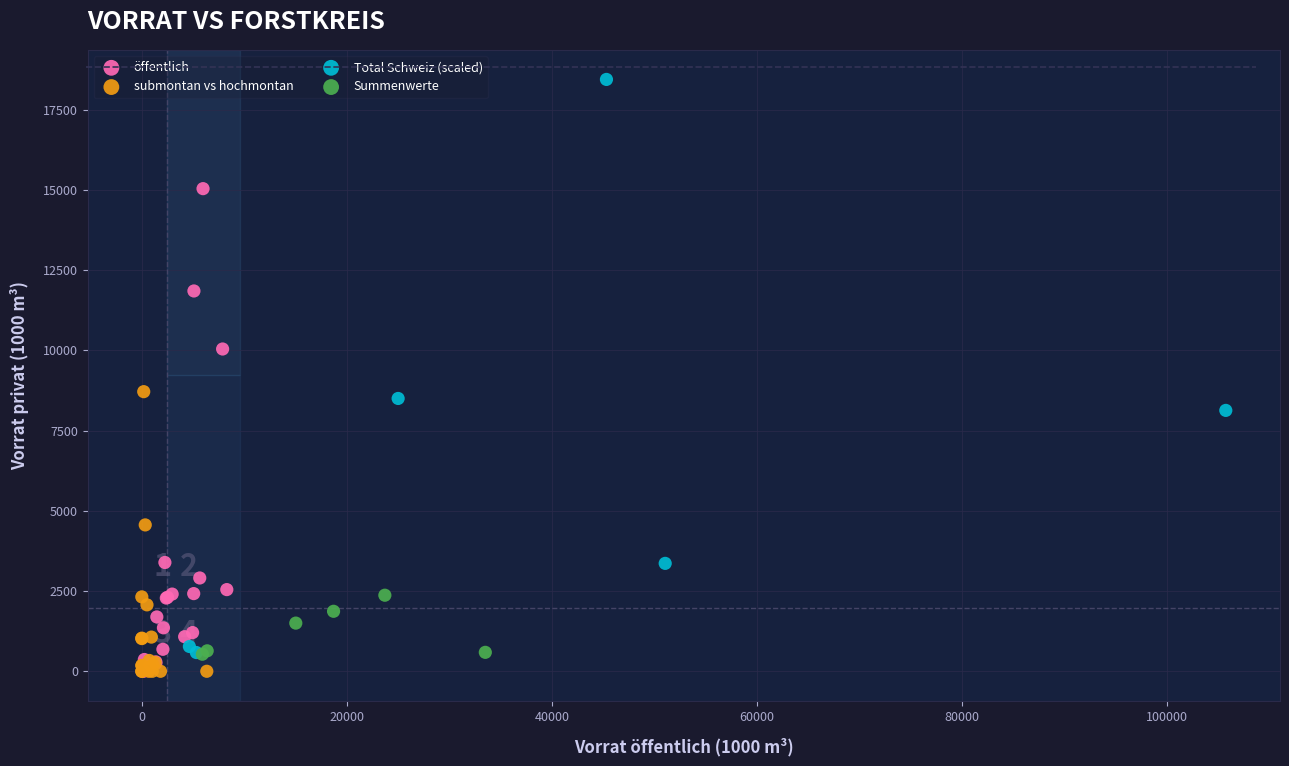

Which series has the largest Y range (max minus min)?

Total Schweiz (scaled)